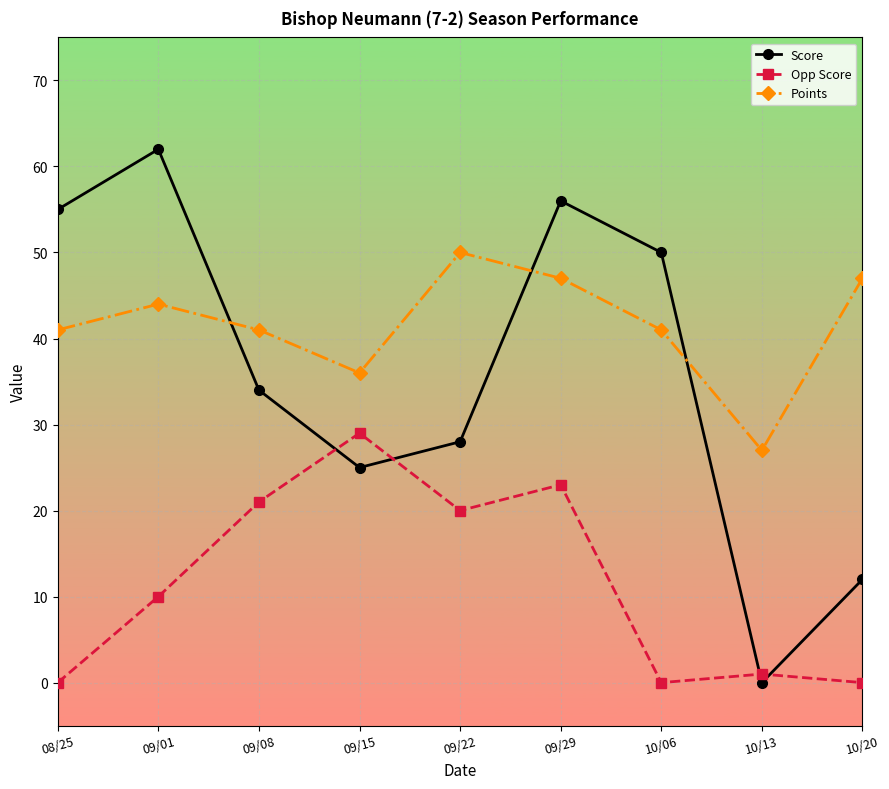

Count the number of categories in the chart.

9